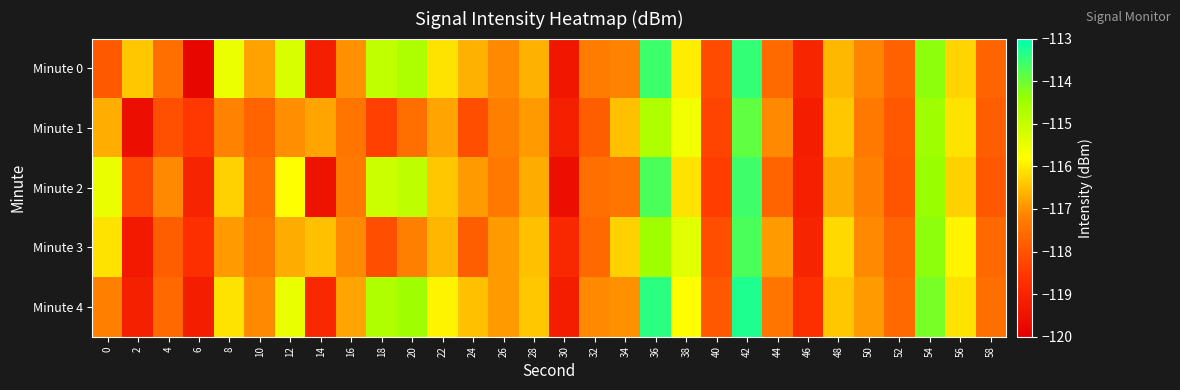

How many distinct data groups are displayed?

5